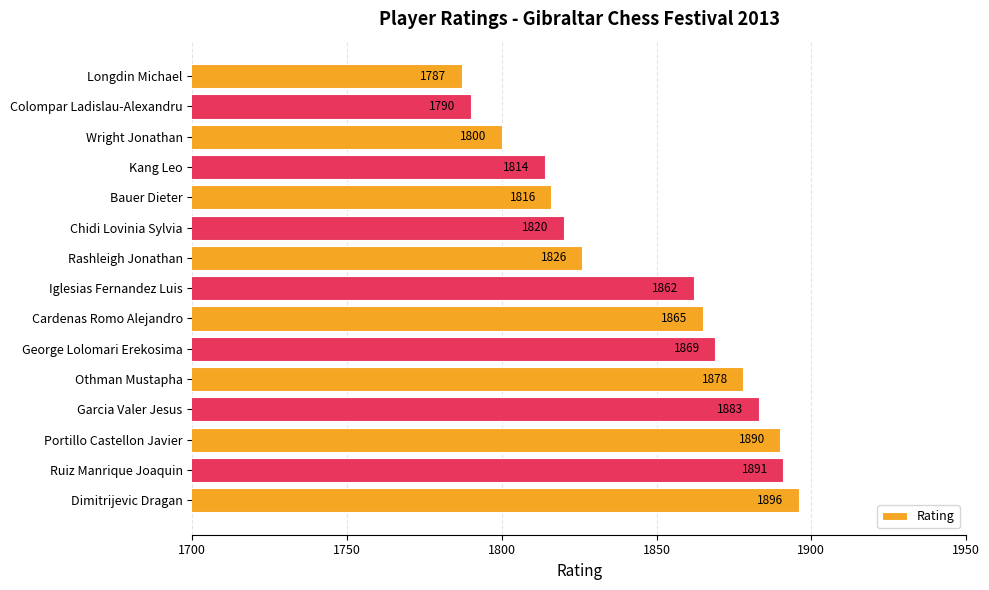

Between Cardenas Romo Alejandro and George Lolomari Erekosima, which is larger?

George Lolomari Erekosima